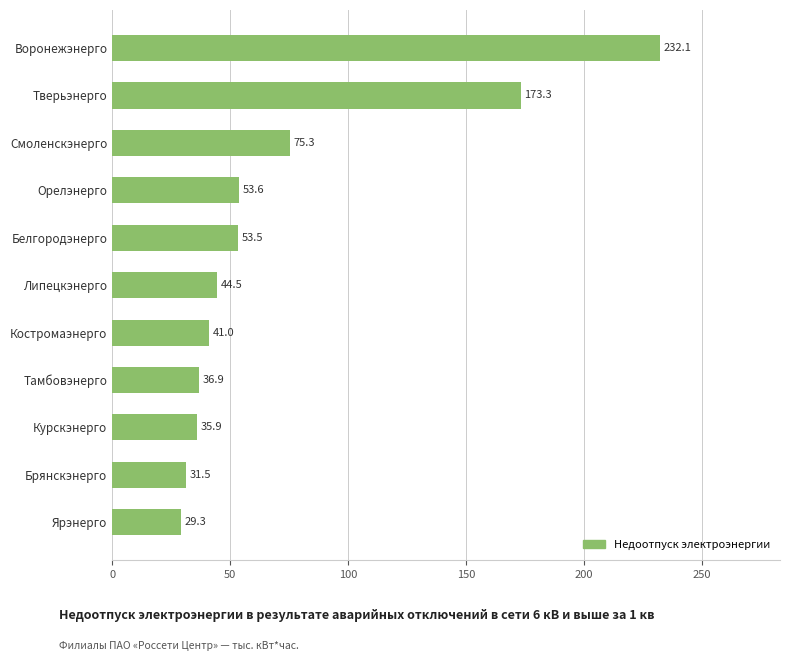

Rank the categories by value from highest to lowest.

Воронежэнерго, Тверьэнерго, Смоленскэнерго, Орелэнерго, Белгородэнерго, Липецкэнерго, Костромаэнерго, Тамбовэнерго, Курскэнерго, Брянскэнерго, Ярэнерго